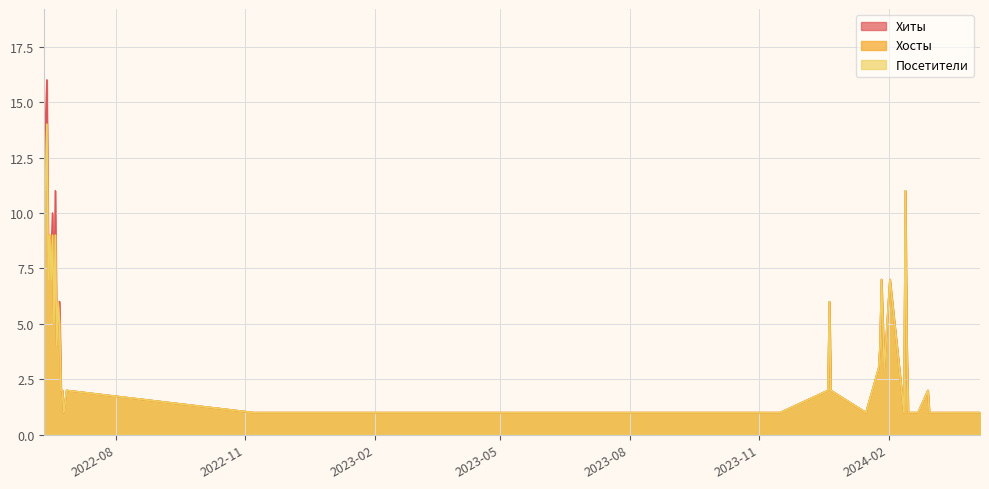

At which category does Посетители reach its first local valley?

2022-06-12